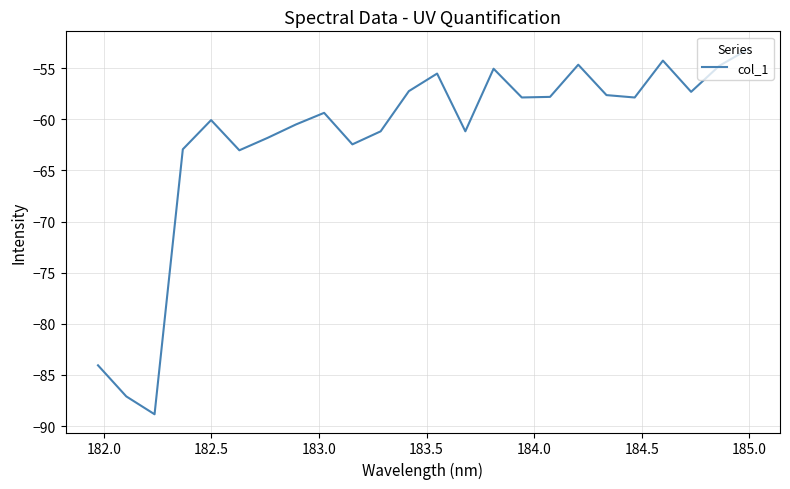

Does the chart display data point markers on the line(s)?

No